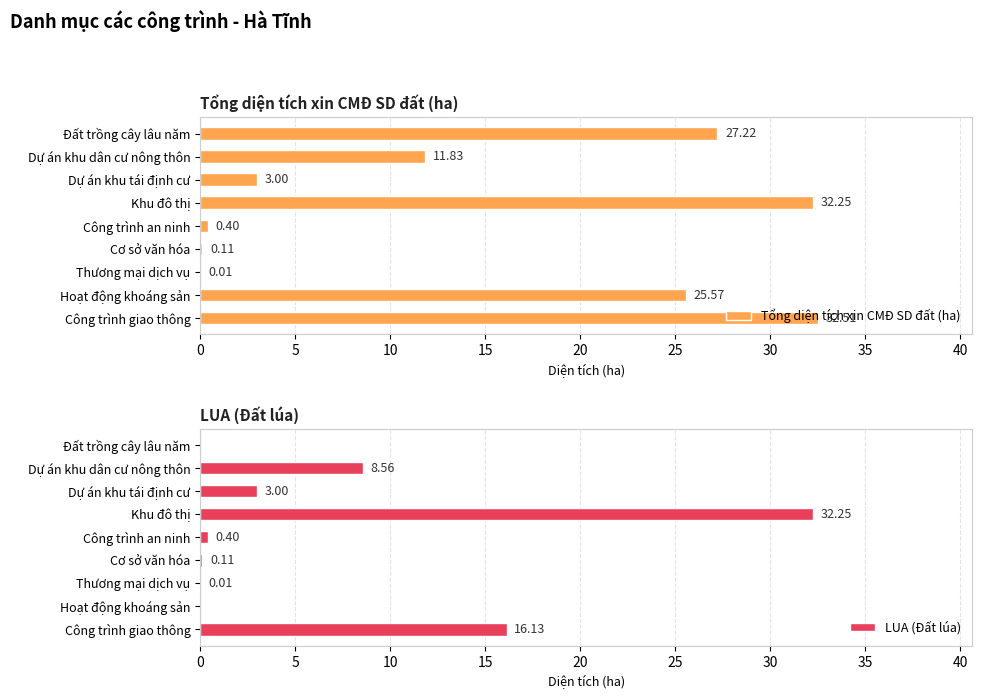

At which label is Tổng diện tích xin CMĐ SD đất (ha) closest to 16?

Dự án khu dân cư nông thôn